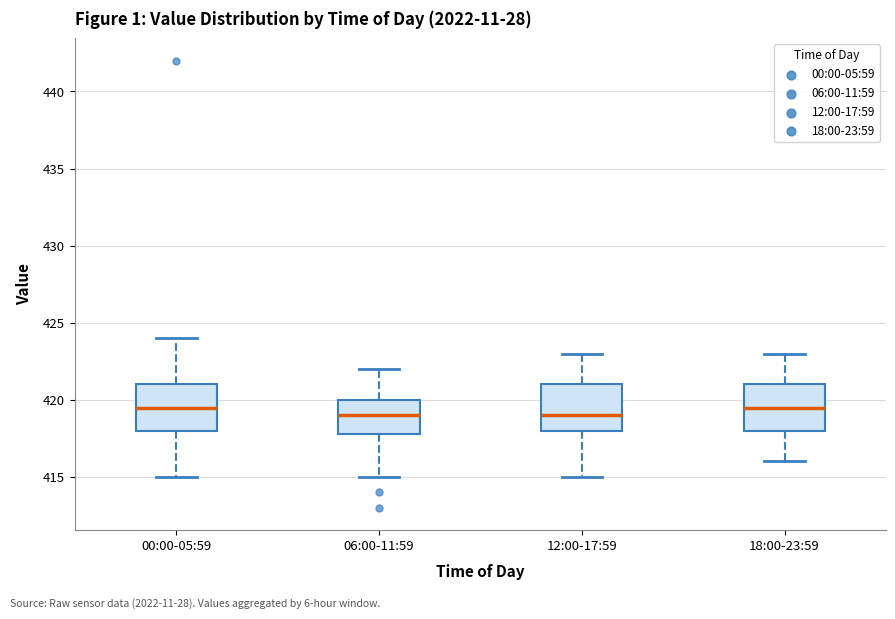

Where is the lower edge of the box for 06:00-11:59 on the y-axis? The values are not printed on the chart, so give them approximately, as read against the axis.

418.0